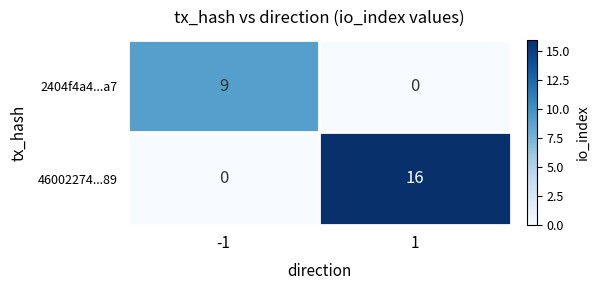

What is the sum of all 2404f4a4...a7 values?

9